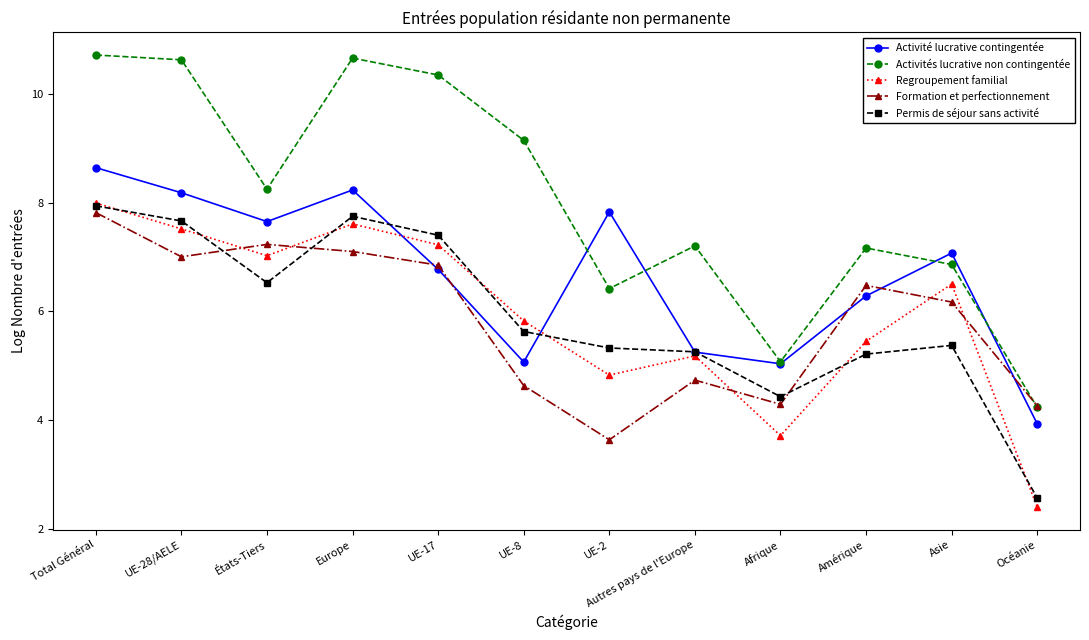

Does the chart display data point markers on the line(s)?

Yes